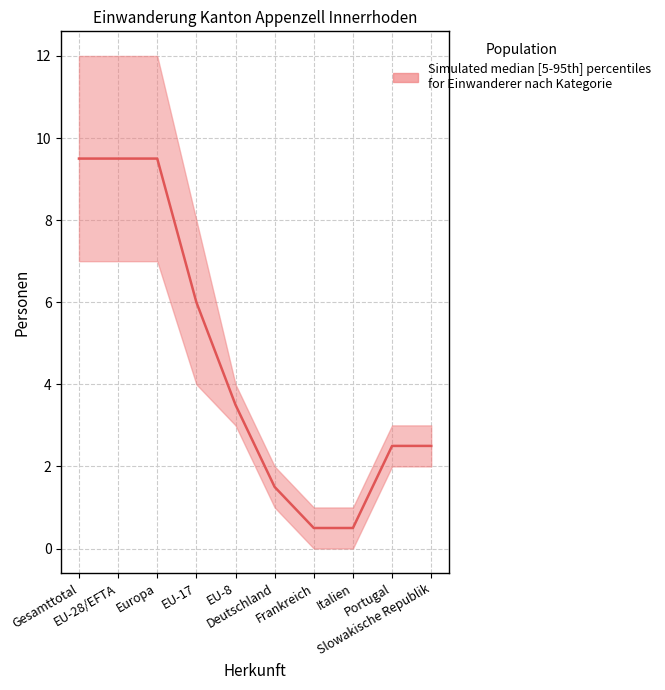

At which label does Dienstleistungserbringer (Total) reach its peak?

Gesamttotal